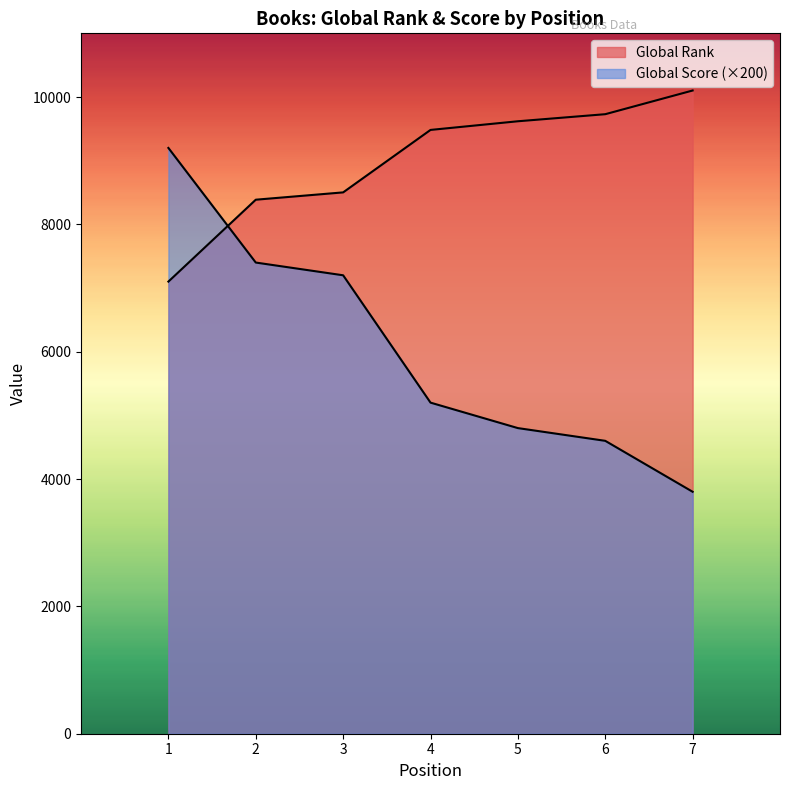

How many lines are shown in the chart?

2